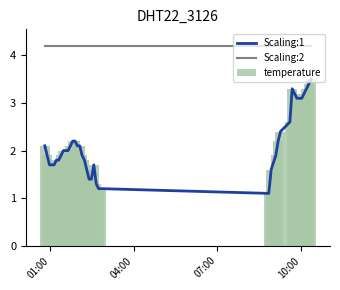

What is the minimum value shown in the chart?

1.1